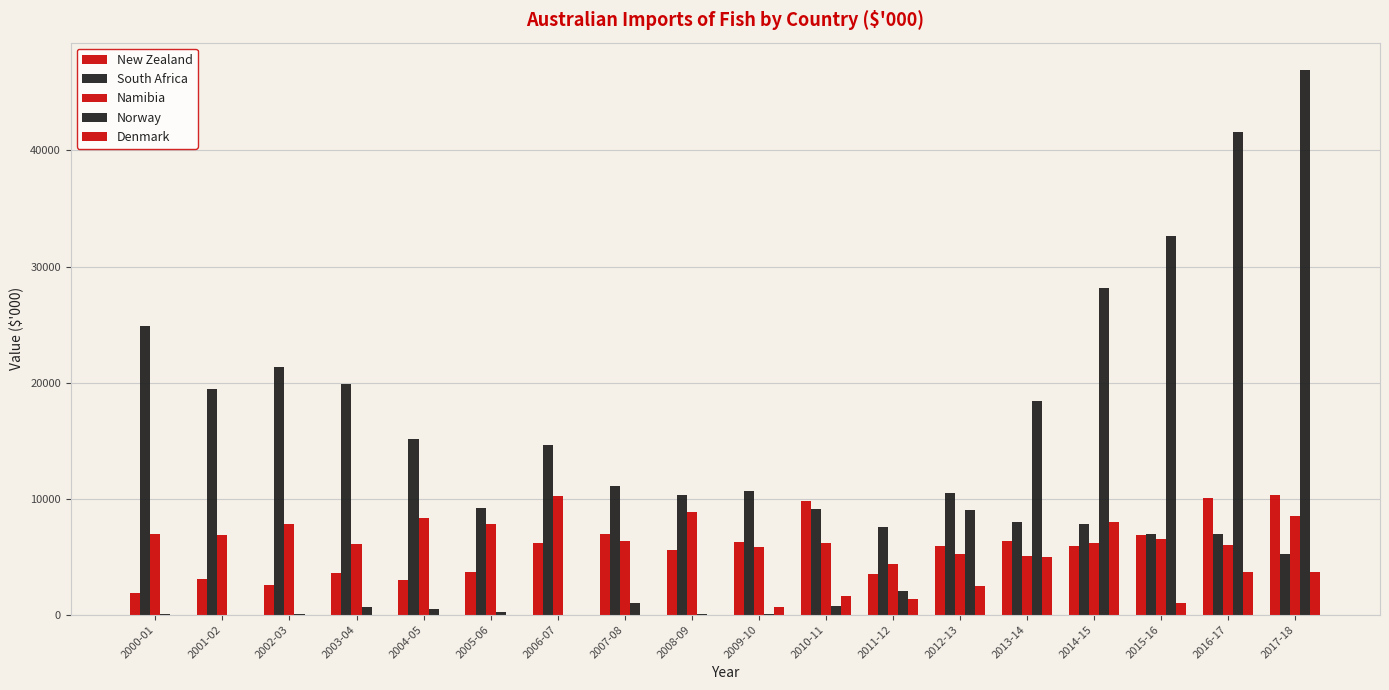

Is the value of Denmark at 2000-01 greater than the value of South Africa at 2009-10?

No